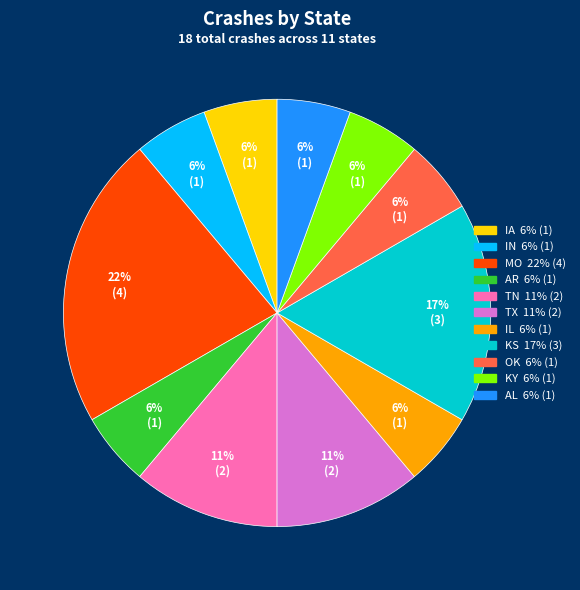

True or false: OK accounts for 17% of the total.

False